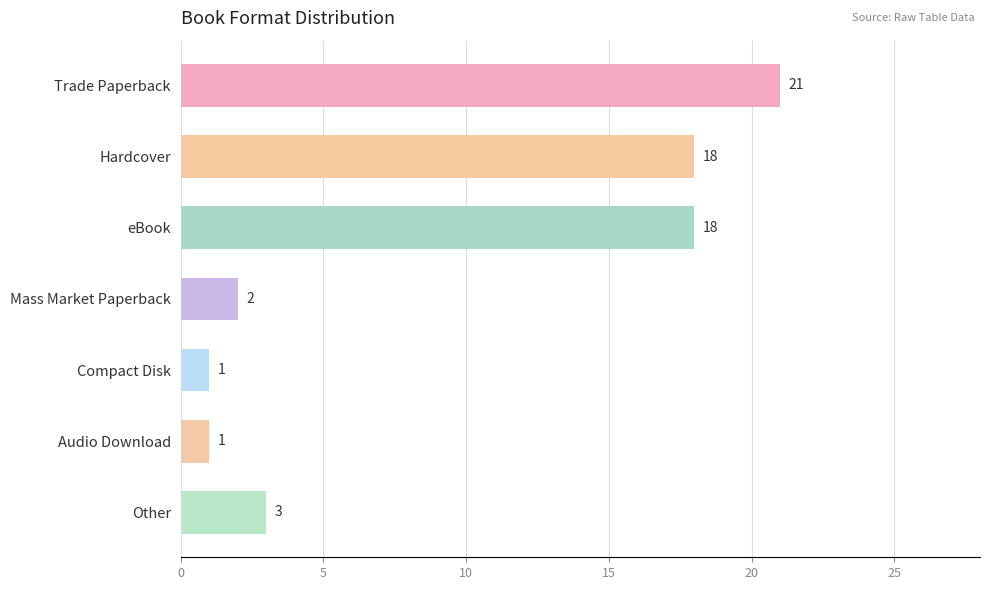

What is the average value?

9